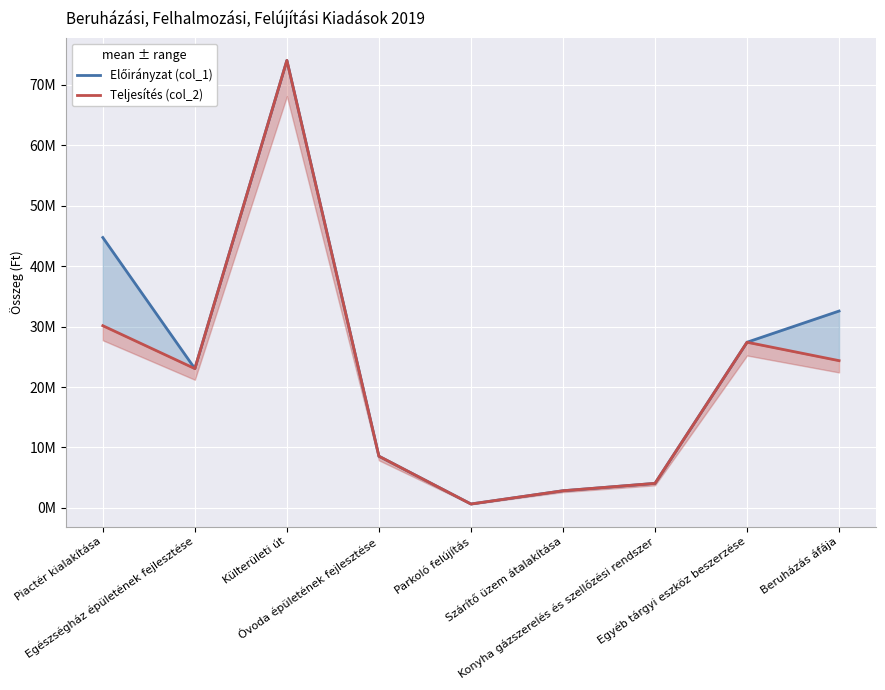

How many interior local peaks does the Előirányzat (col_1) series have?

1